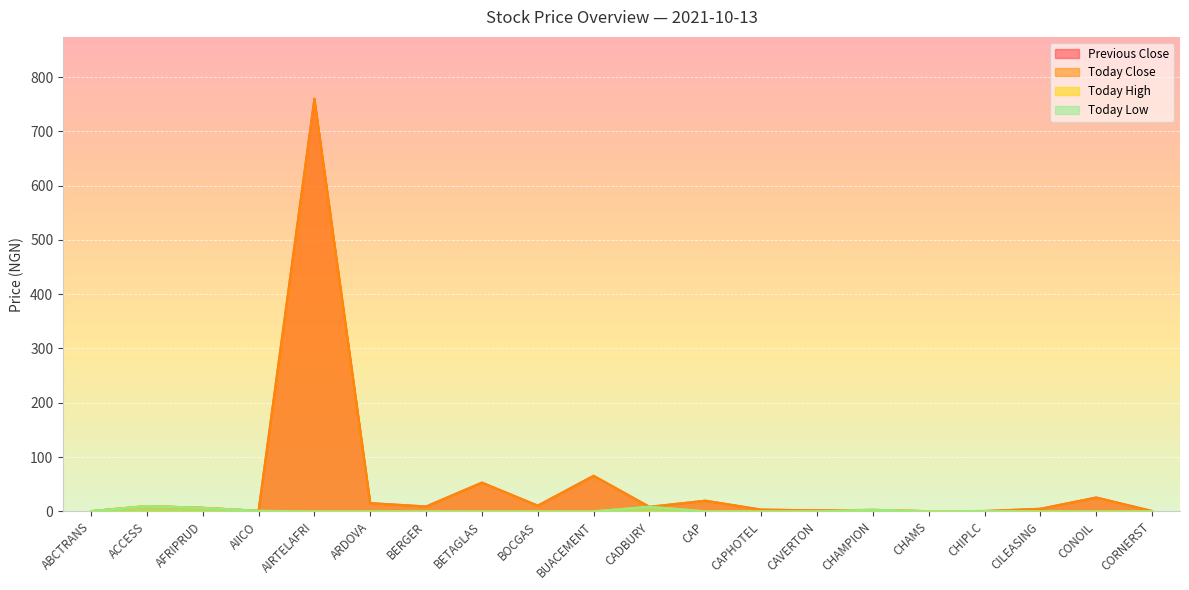

The Today High series shows 6.4 at AFRIPRUD. True or false?

True